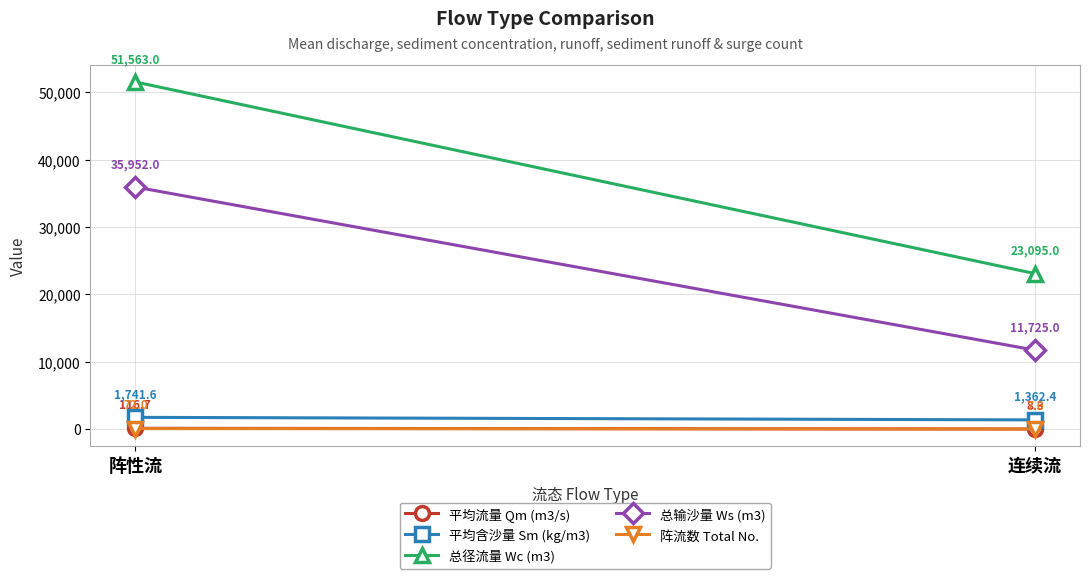

True or false: 平均流量 Qm (m3/s) has a value of 8.3 at 连续流.

True